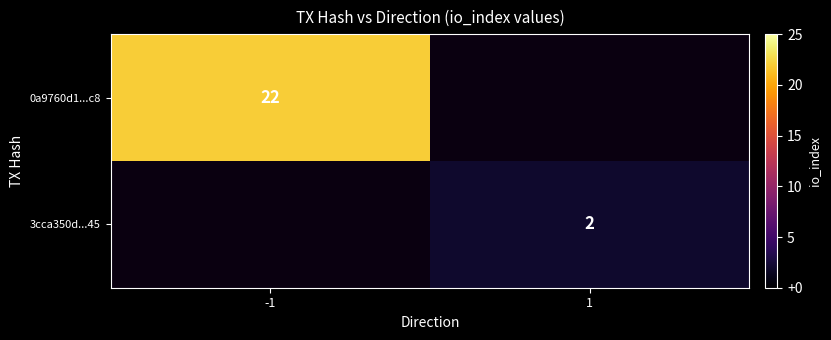

True or false: 3cca350d...45 has a value of 3 at 1.

False